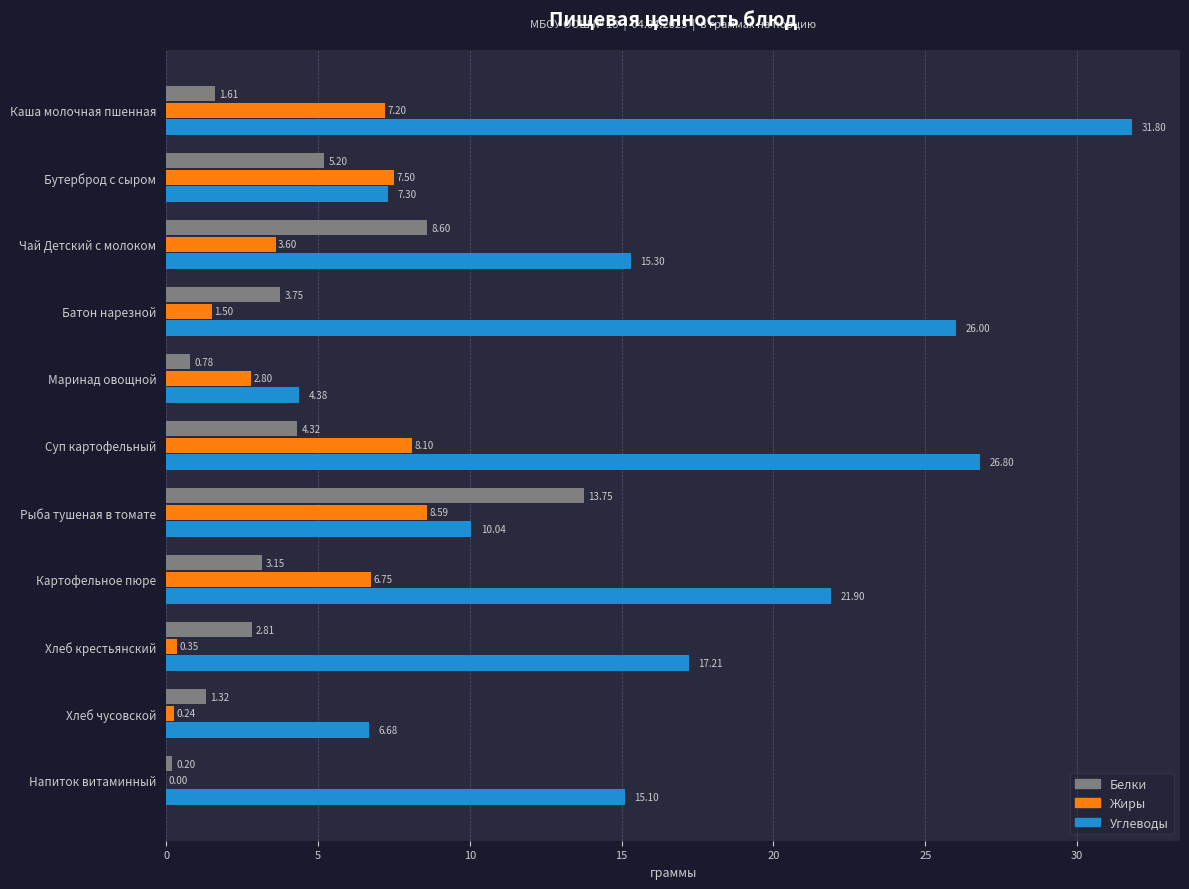

What are all the series names shown in the legend?

Белки, Жиры, Углеводы